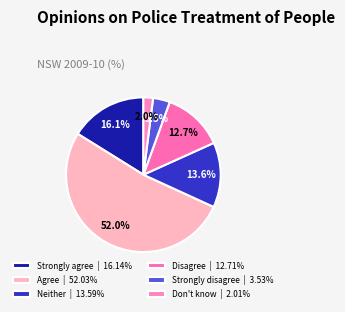

Is there any slice that represents more than half of the pie?

Yes